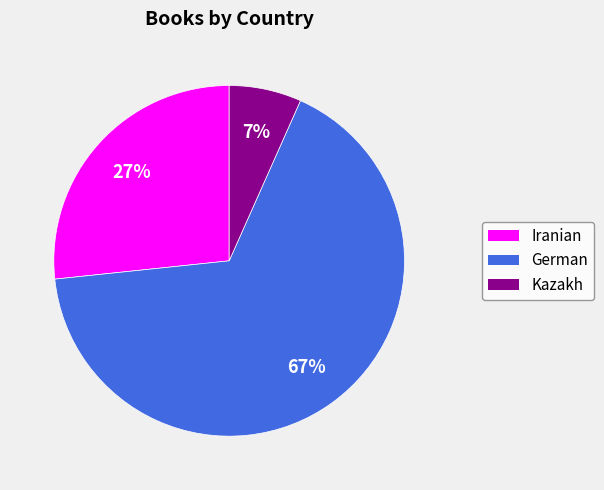

To the nearest percent, what is the average slice percentage?

33%